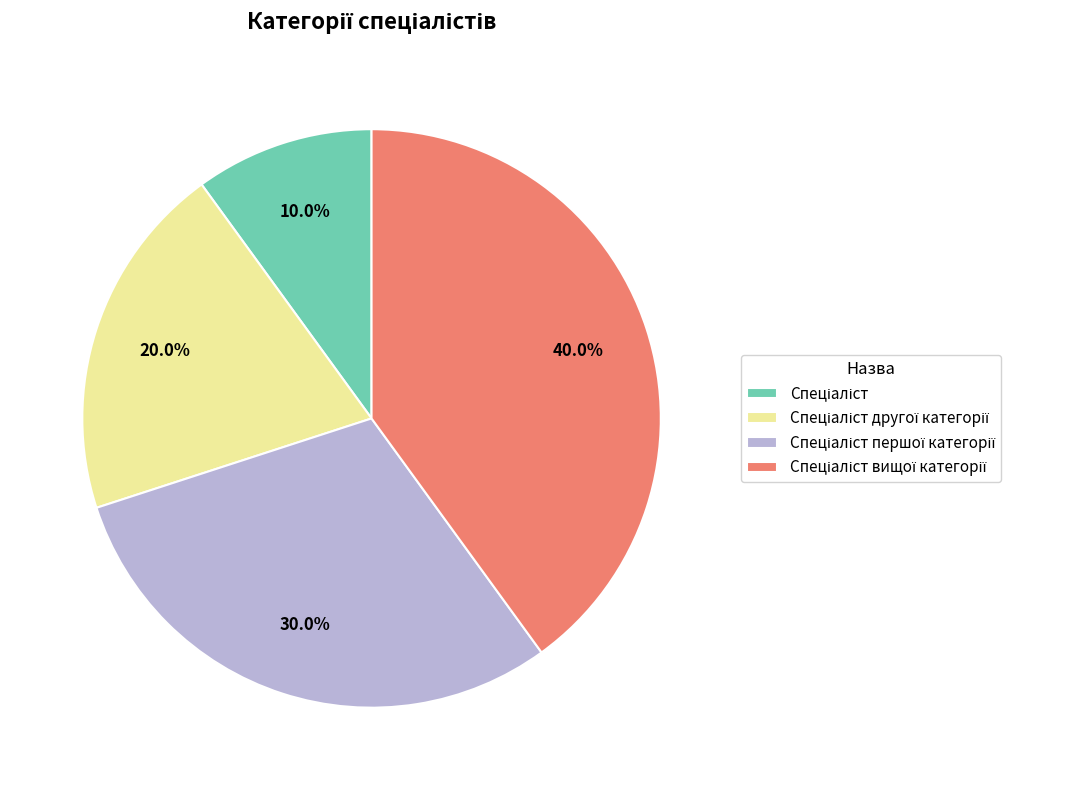

How many segments does this pie chart have?

4